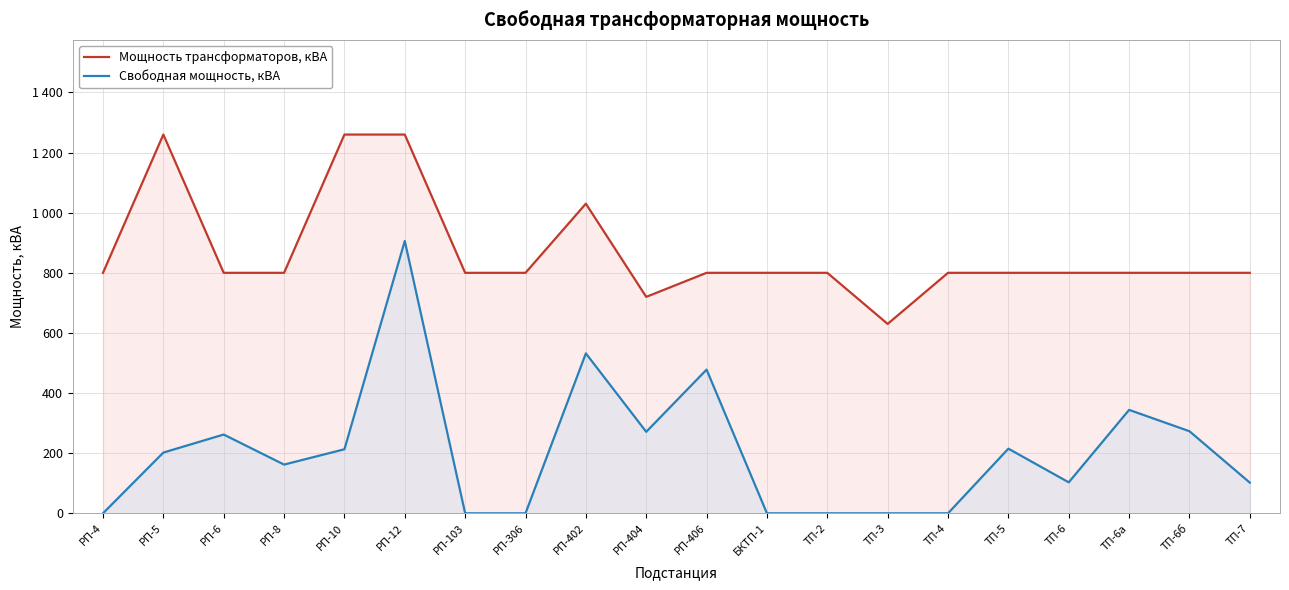

True or false: Мощность трансформаторов, кВА and Свободная мощность, кВА intersect in this chart.

False